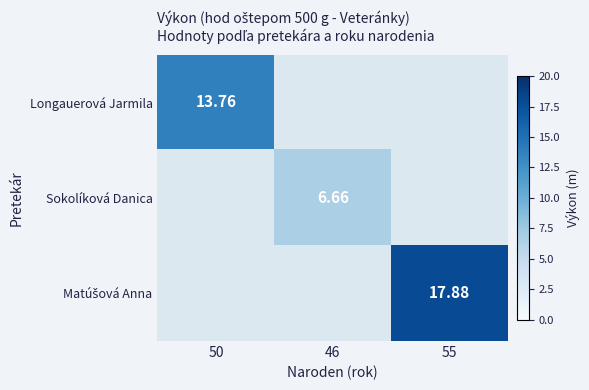

Is the value of Longauerová Jarmila at 50 greater than the value of Sokolíková Danica at 46?

Yes